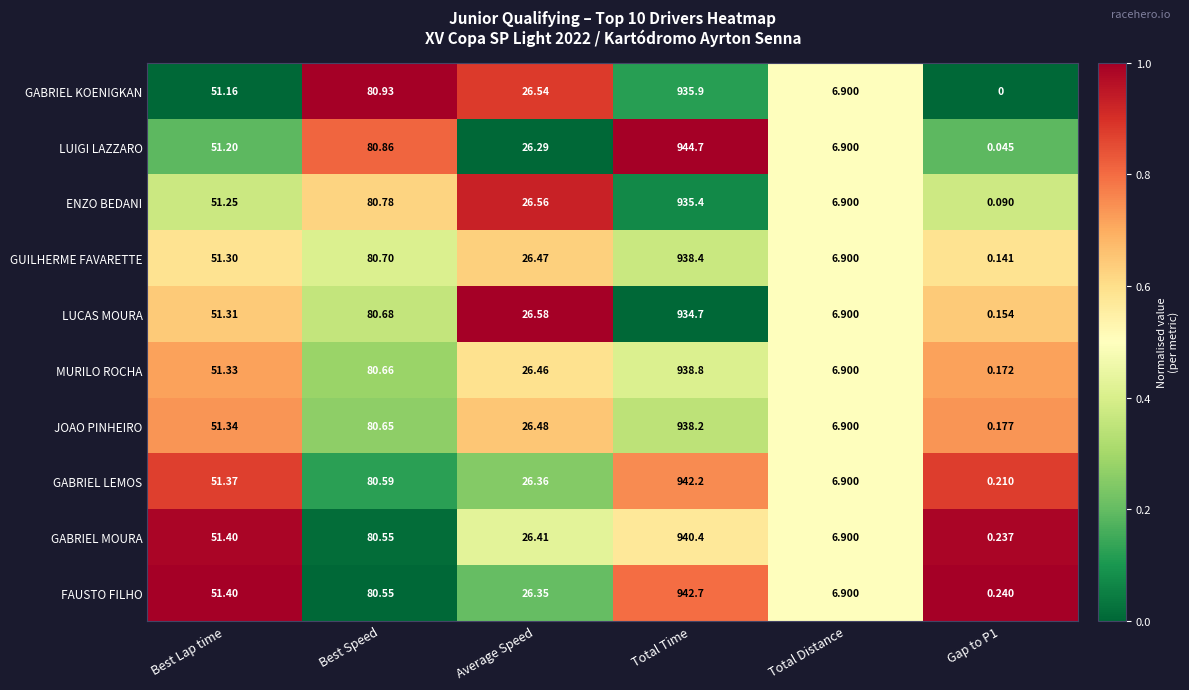

List the series in order of their peak value, lowest first.

LUCAS MOURA, ENZO BEDANI, GABRIEL KOENIGKAN, JOAO PINHEIRO, GUILHERME FAVARETTE, MURILO ROCHA, GABRIEL MOURA, GABRIEL LEMOS, FAUSTO FILHO, LUIGI LAZZARO